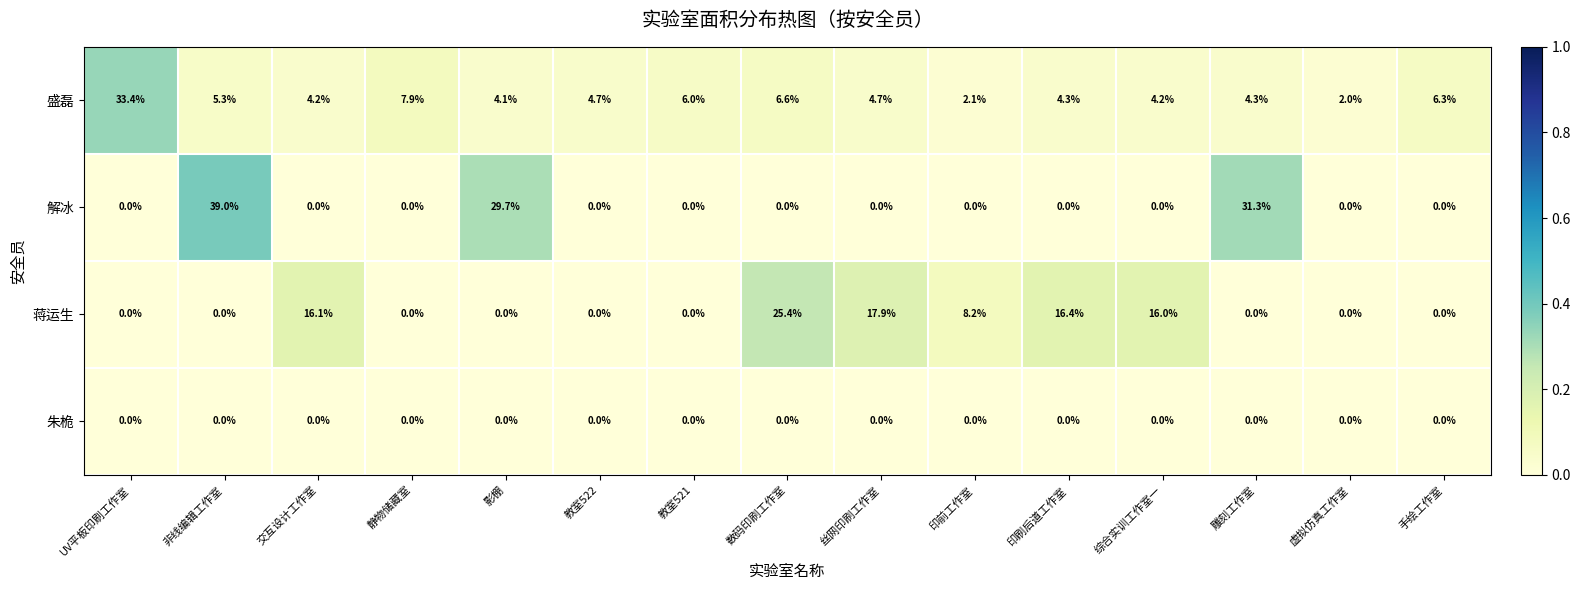

Which series has the largest total across all categories?

盛磊